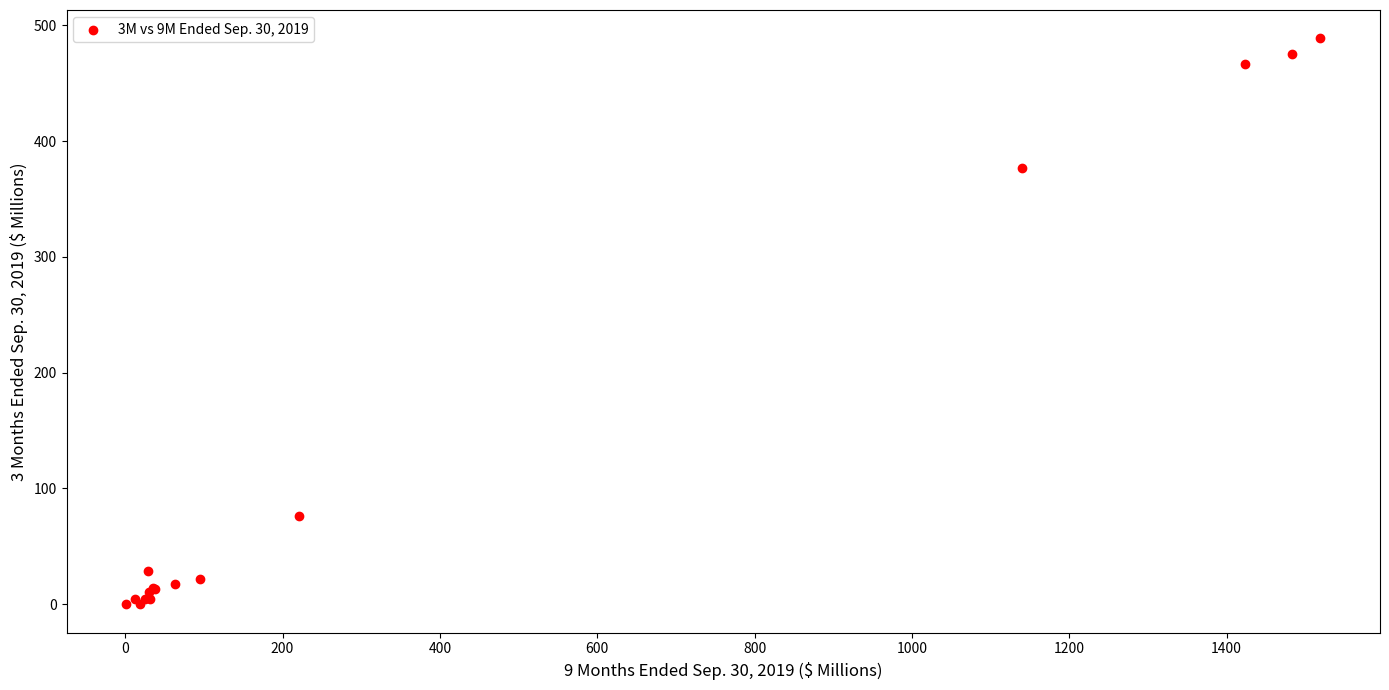

What Y value in the scatter plot is closest to 244?

376.8